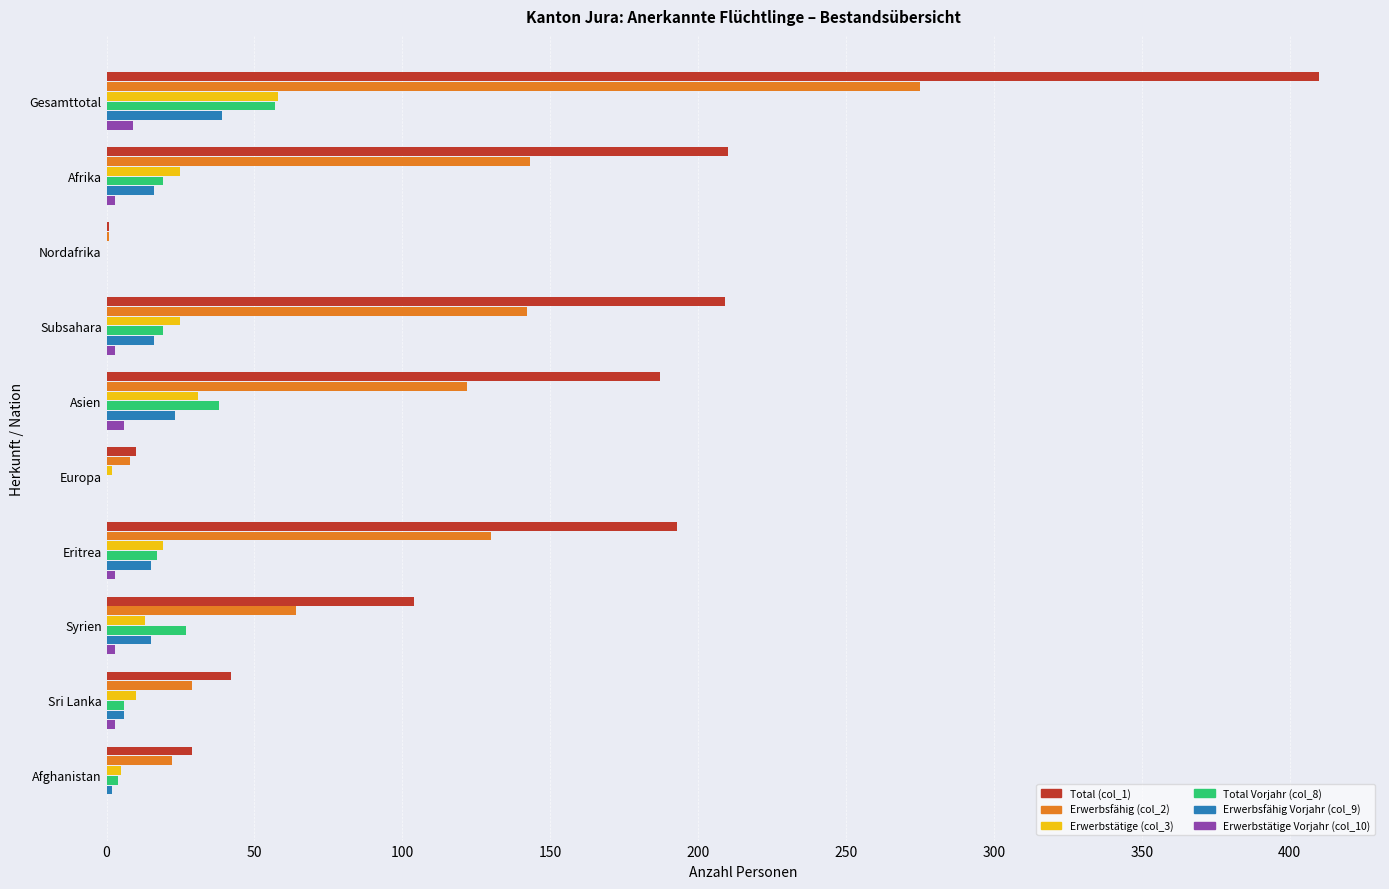

Which series has the largest total across all categories?

Total (col_1)